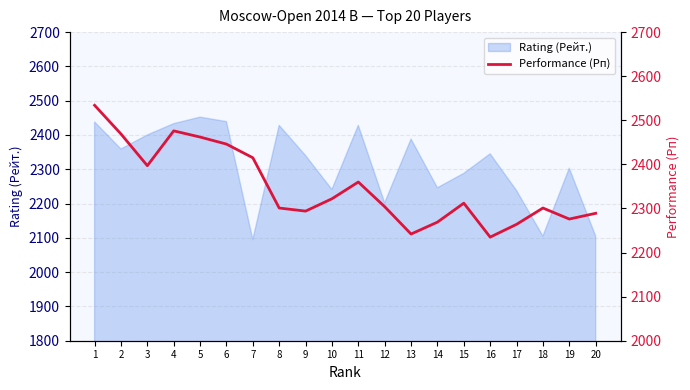

True or false: the data shows 2469 at 2.

True